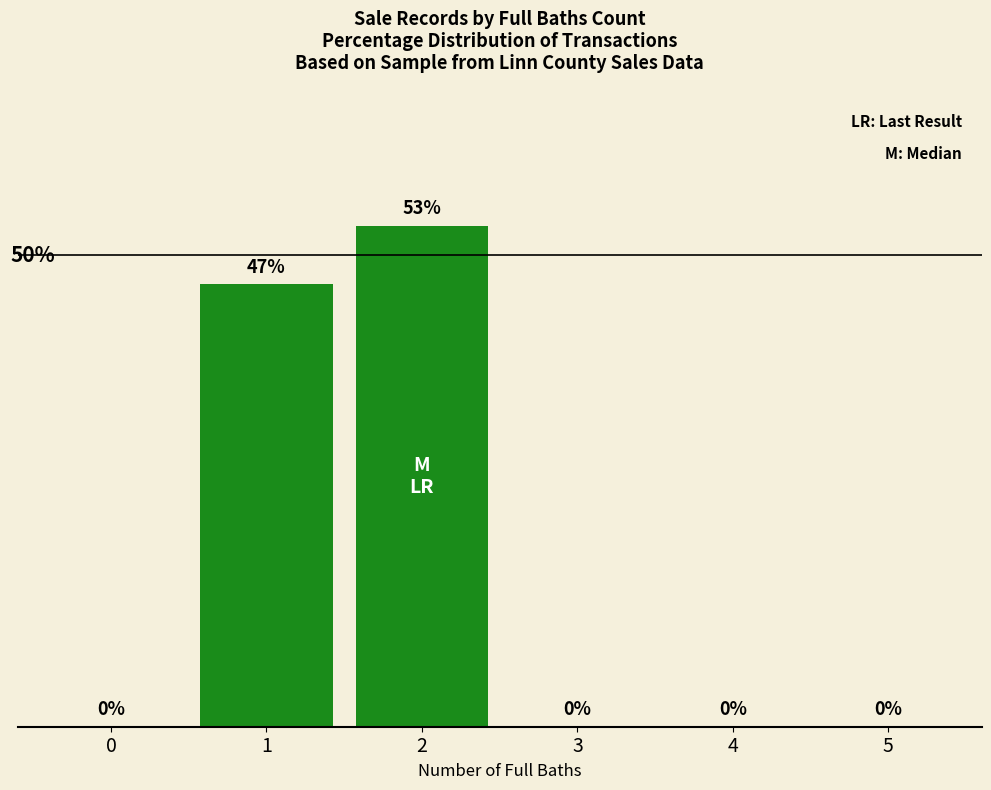

The chart shows a value of 0.0 at 0. True or false?

True